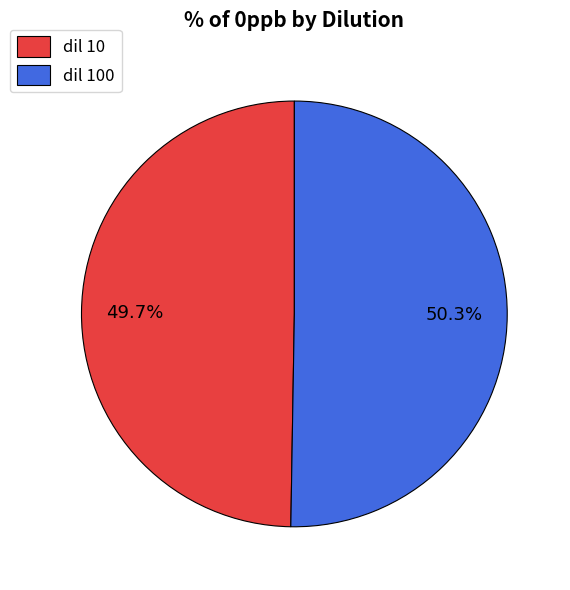

To the nearest percent, what percentage of the pie is dil 100?

50%